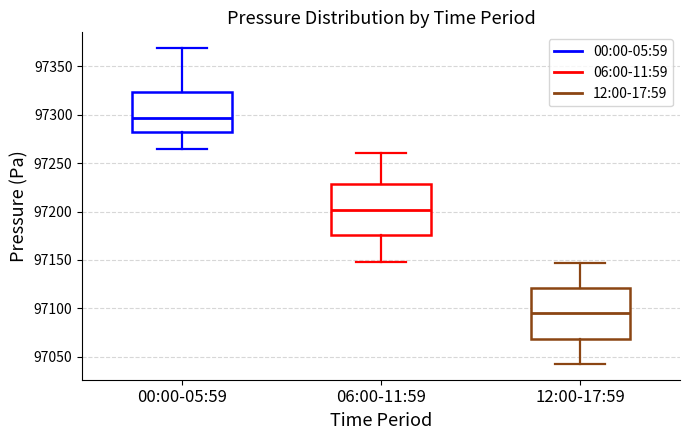

Reading left to right, read every box against the y-axis: the position of its median line, the range the box covers, and the ends of its whiskers. The values are not printed on the chart, so give them approximately, as read against the axis.

00:00-05:59: median 97295, box 97280 to 97325, whiskers 97265 to 97370
06:00-11:59: median 97200, box 97175 to 97230, whiskers 97150 to 97260
12:00-17:59: median 97095, box 97070 to 97120, whiskers 97045 to 97145